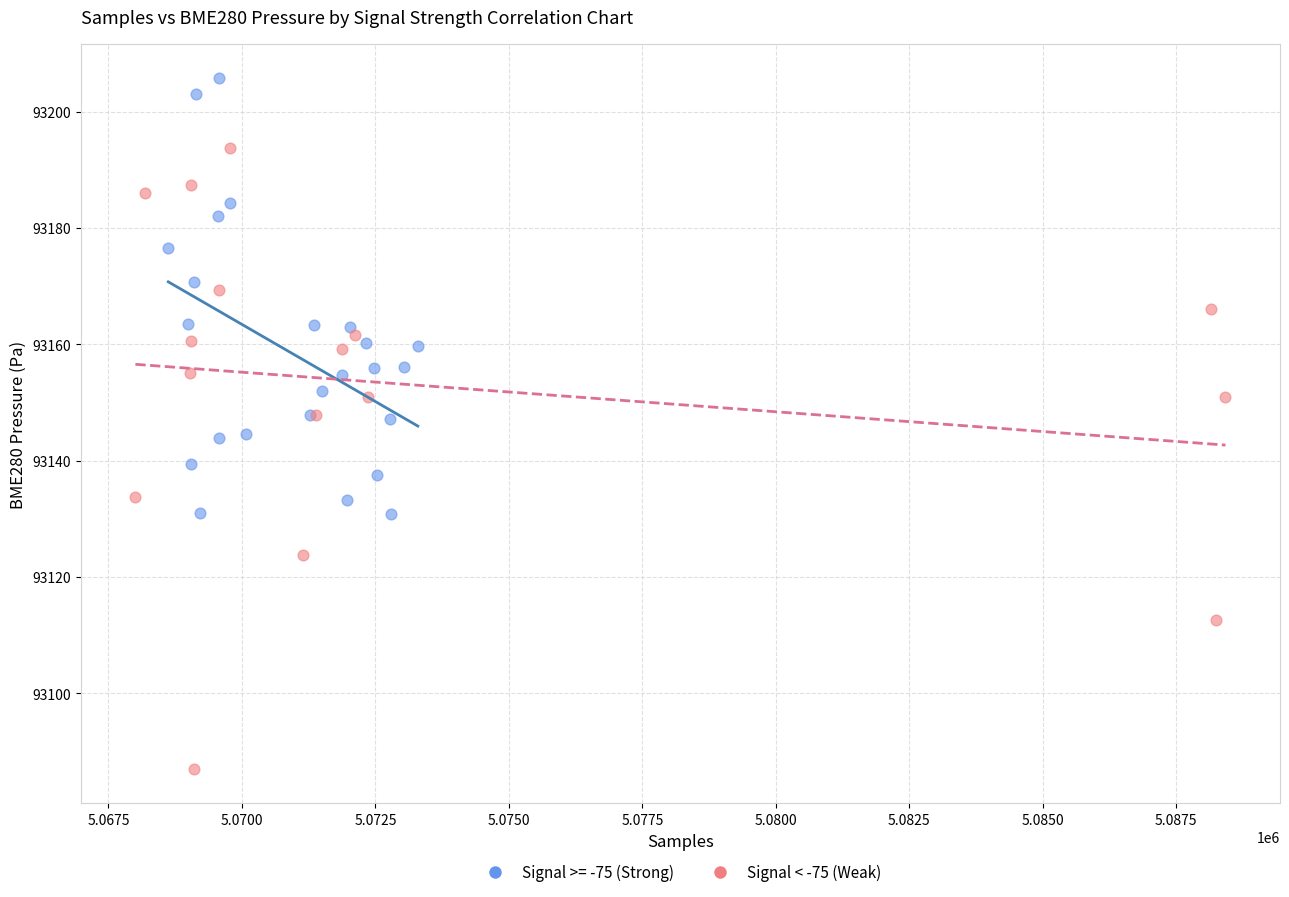

Which series reaches the minimum Y coordinate?

Signal < -75 (Weak)